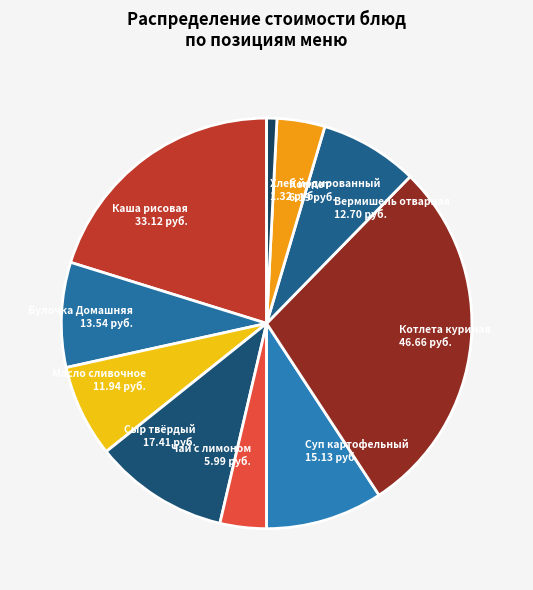

Approximately how many times larger is the value at Каша рисовая compared to Суп картофельный?

2.2